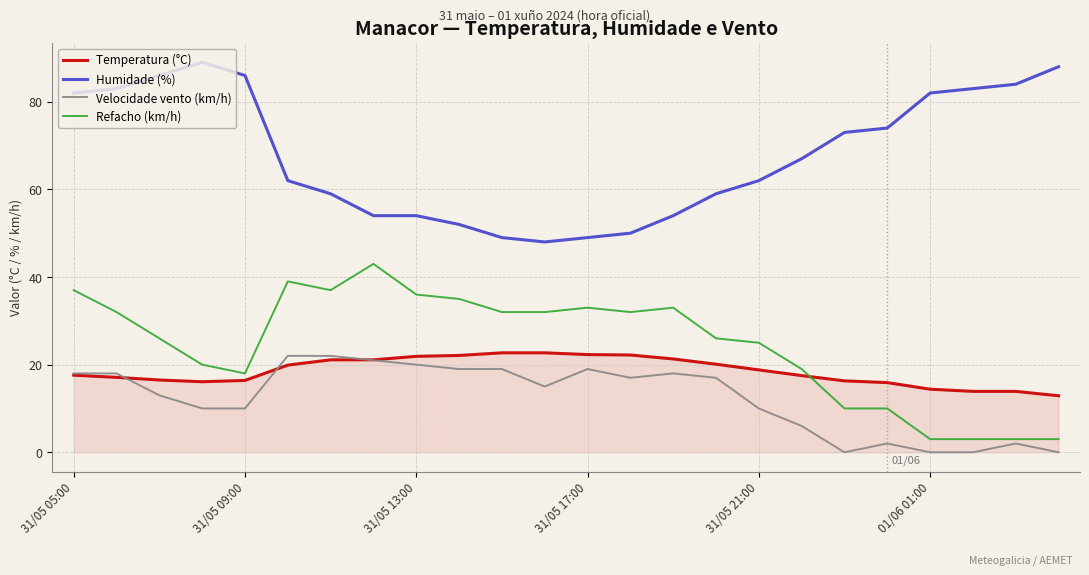

What is the minimum value for Refacho (km/h)?

3.0